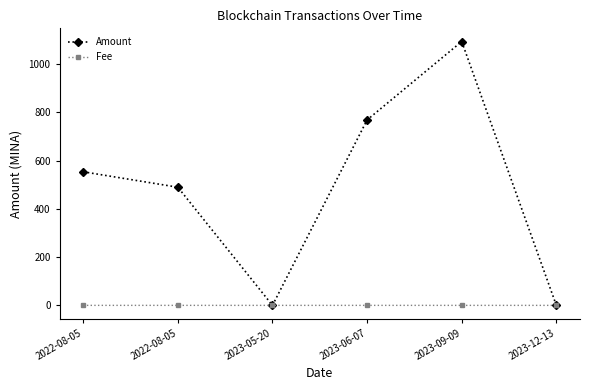

Is this an area chart (filled region under the line)?

No